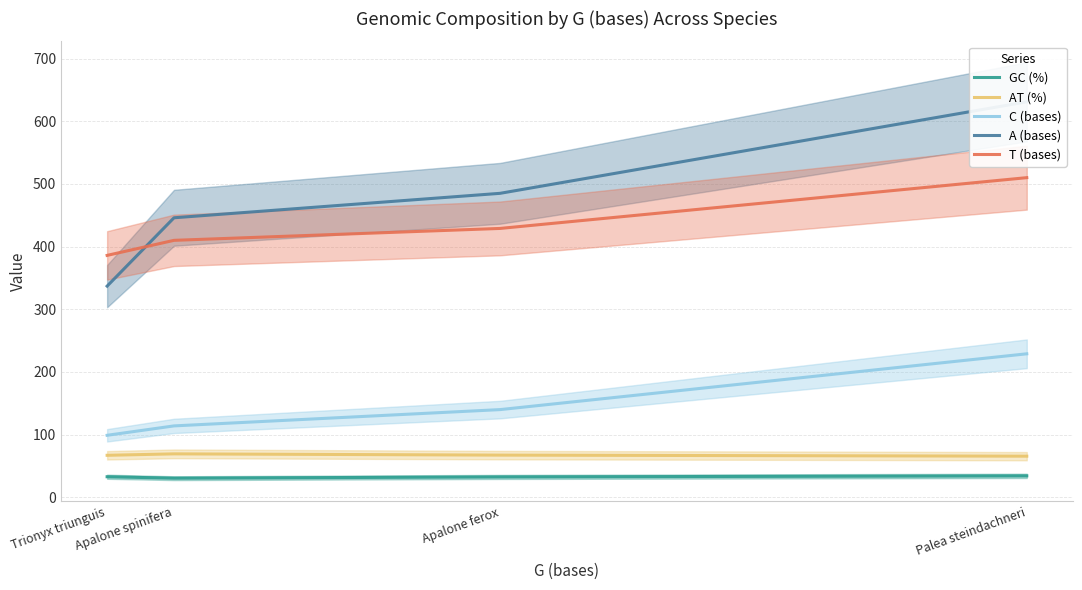

At how many categories does at least one series exceed 484?

2